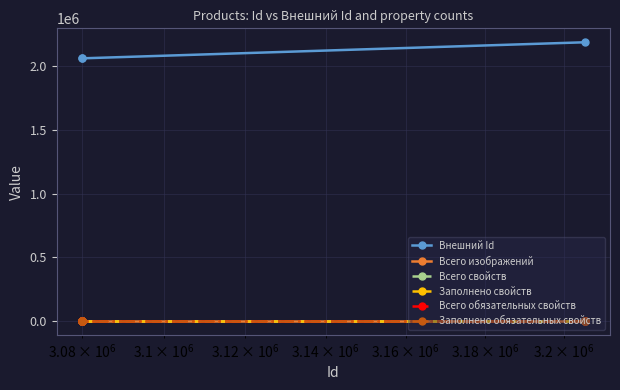

What are all the series names shown in the legend?

Внешний Id, Всего изображений, Всего свойств, Заполнено свойств, Всего обязательных свойств, Заполнено обязательных свойств